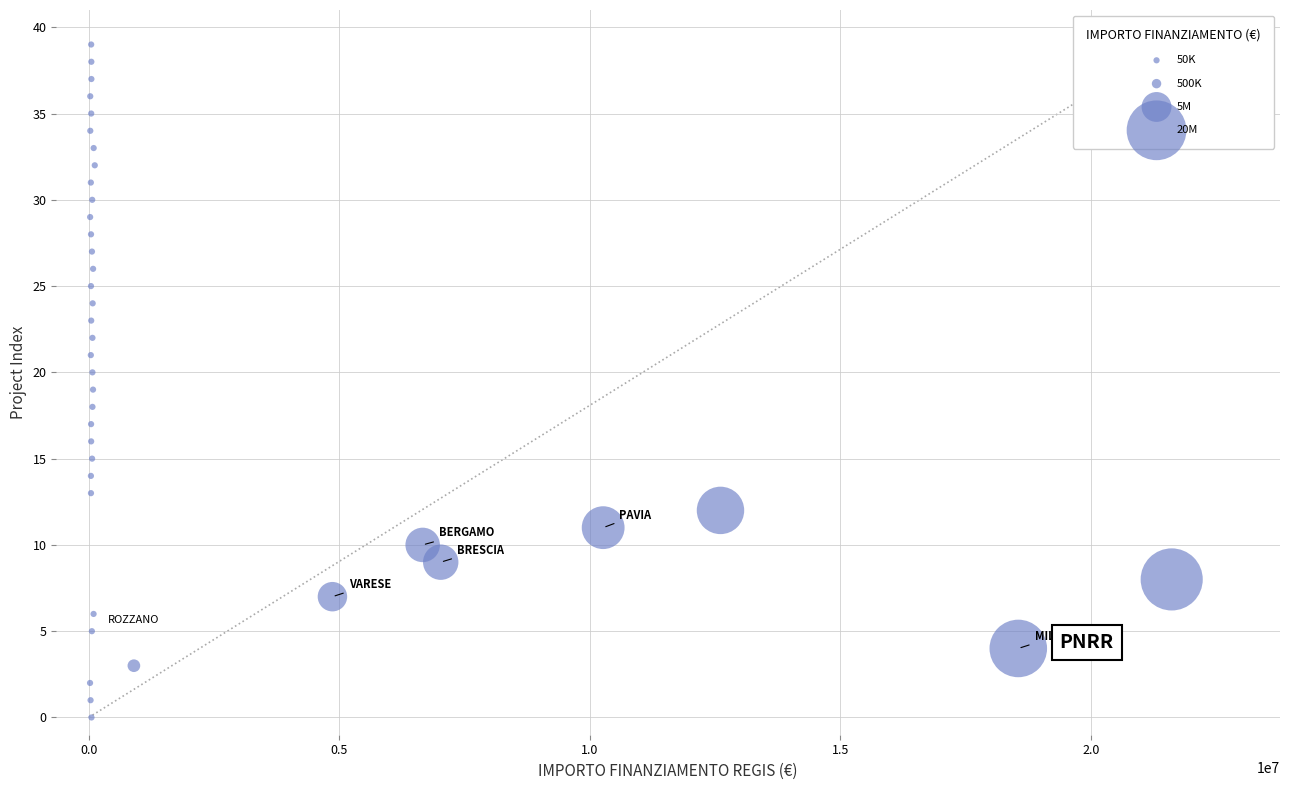

What is the range of Y values (max minus min)?

39